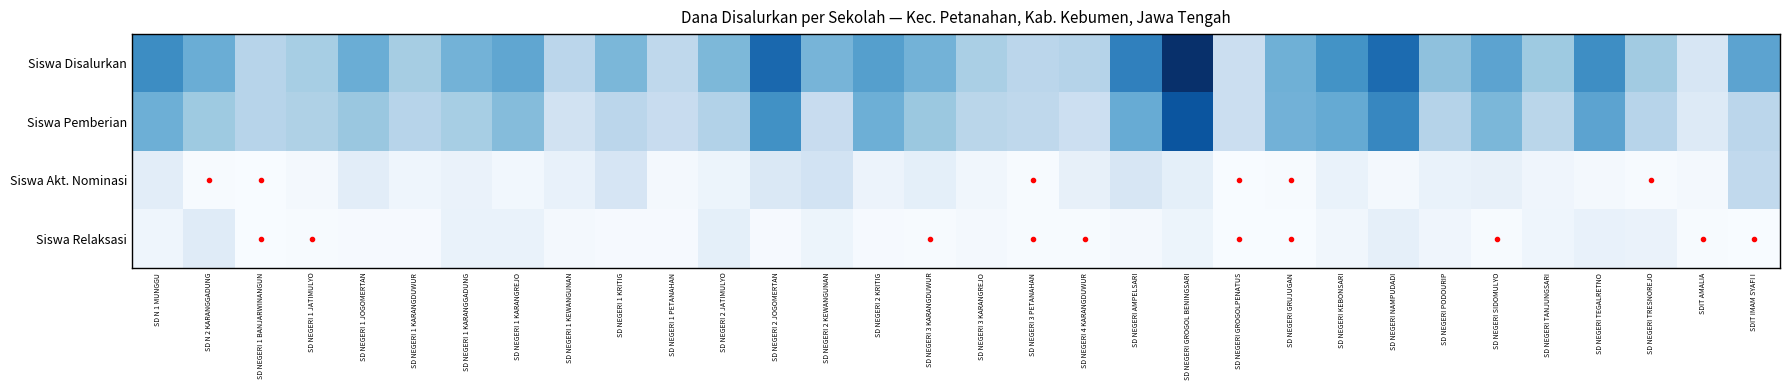

How many distinct data groups are displayed?

4